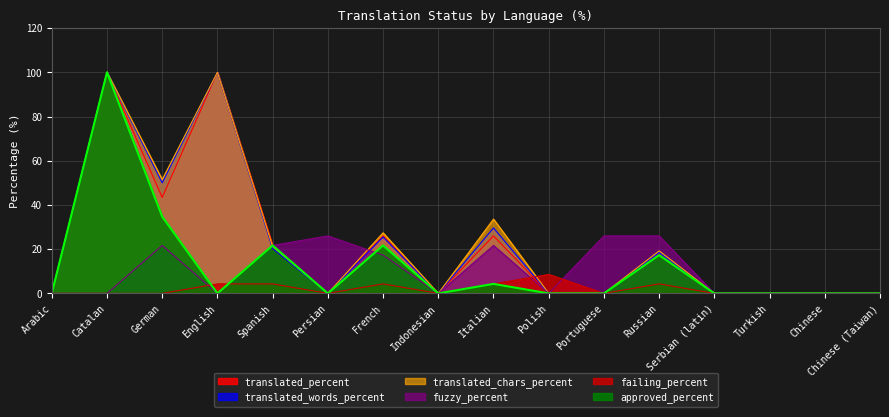

Between Indonesian and Chinese (Taiwan), which series saw the biggest shift?

translated_percent